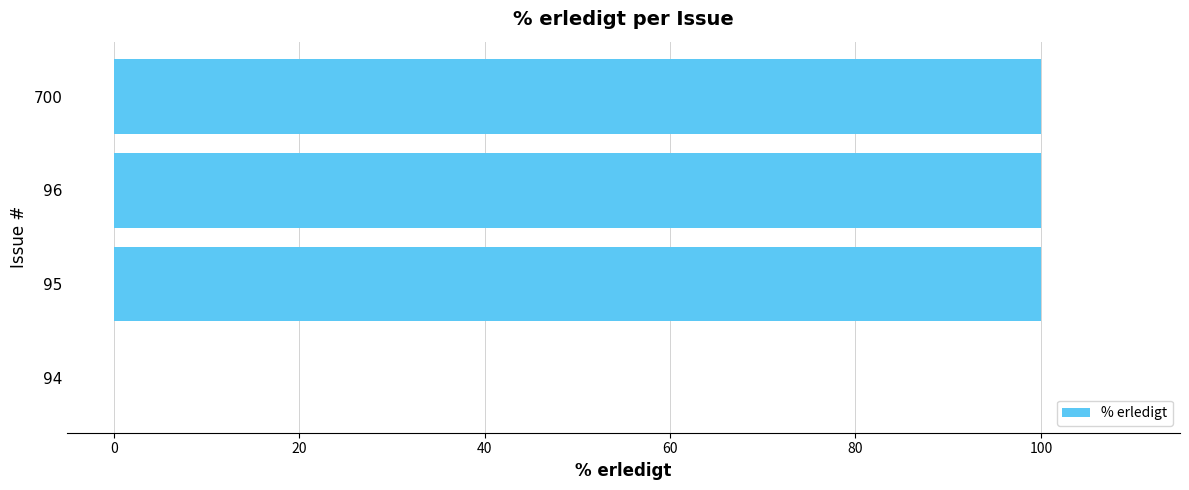

Between 94 and 700, which is larger?

700